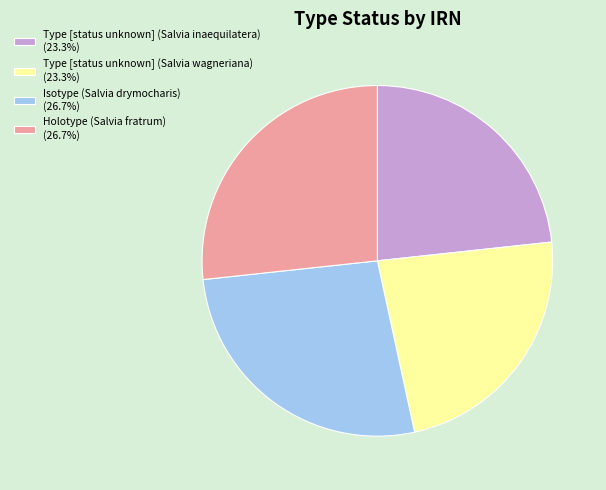

Does Holotype (Salvia fratrum) (26.7%) represent more than half of the total?

No